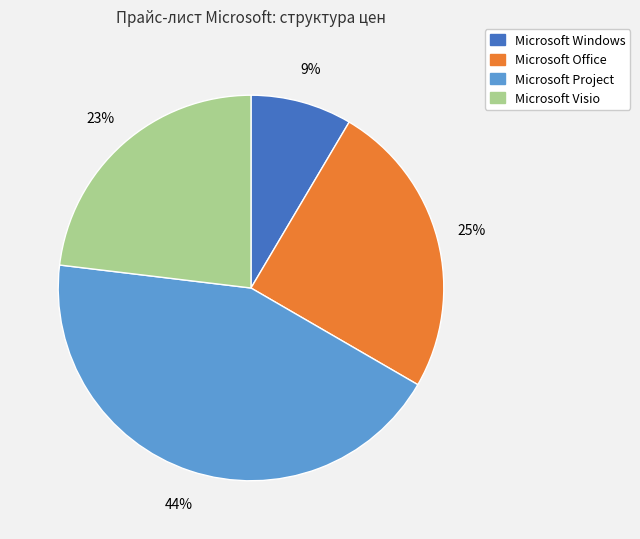

Is there a majority slice in this chart?

No